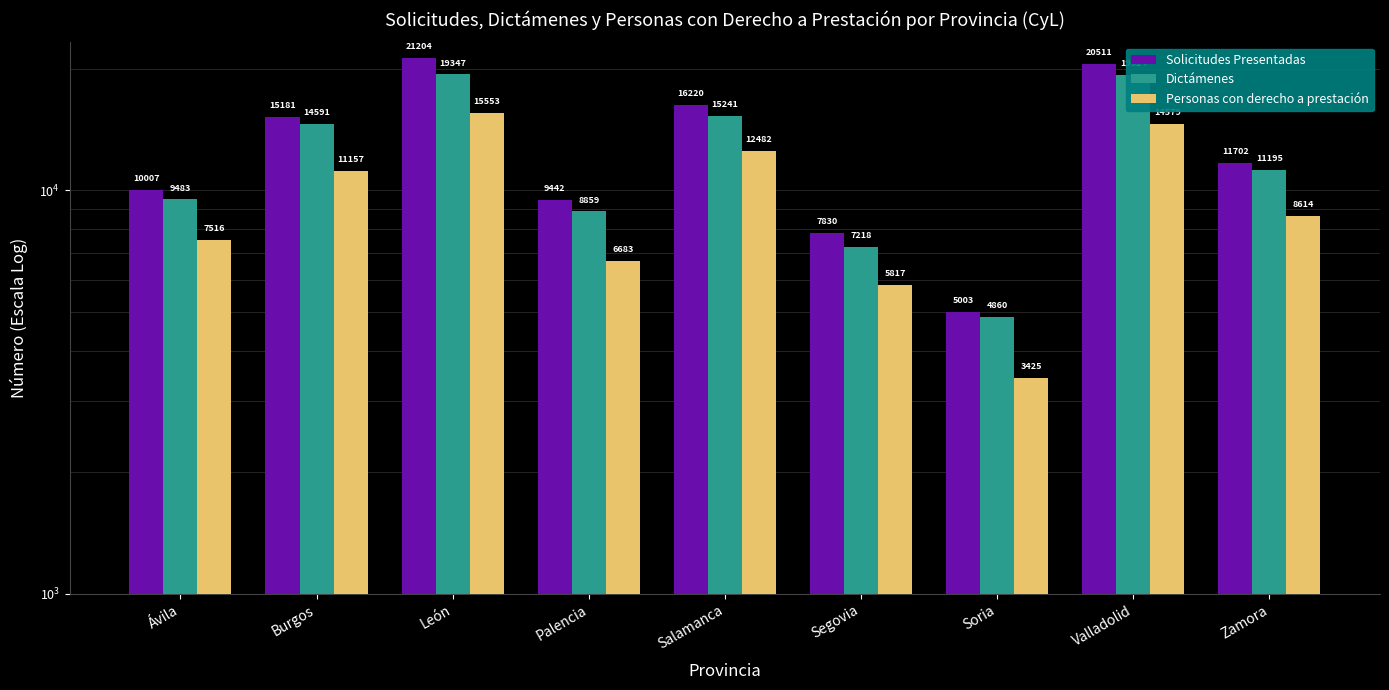

Which has a higher value, Burgos or Zamora?

Burgos